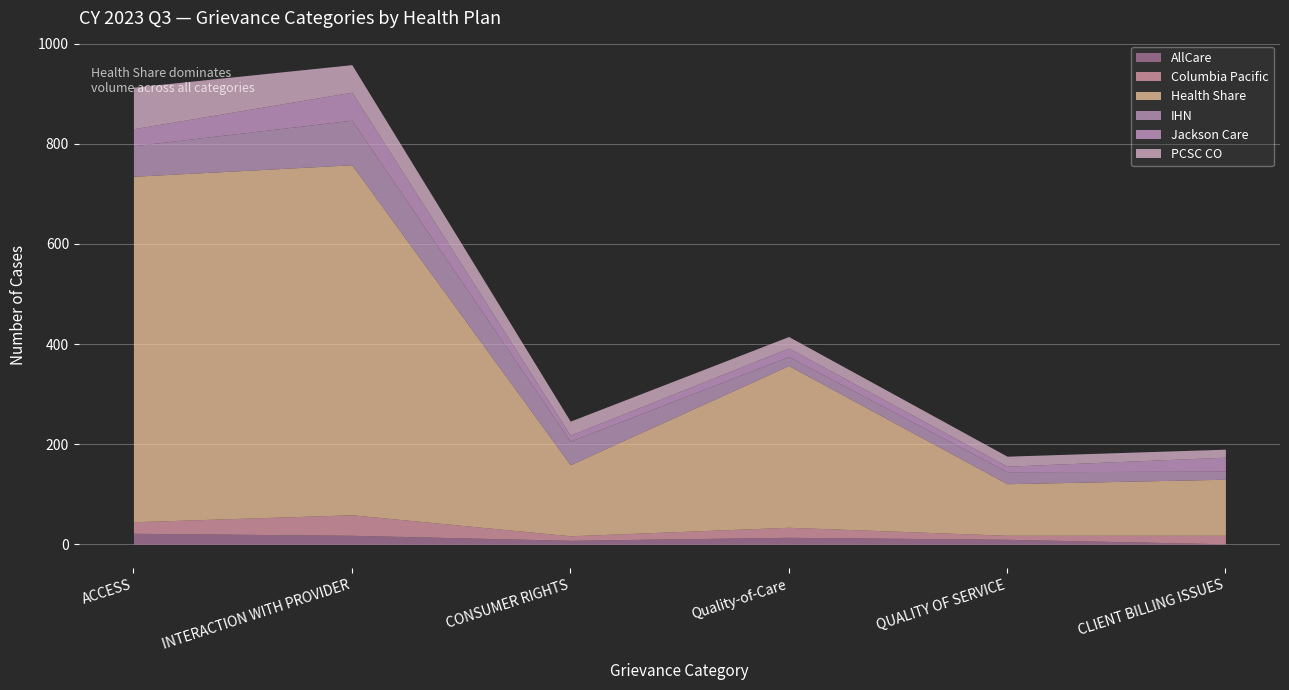

Where is the first local minimum for Columbia Pacific?

CONSUMER RIGHTS